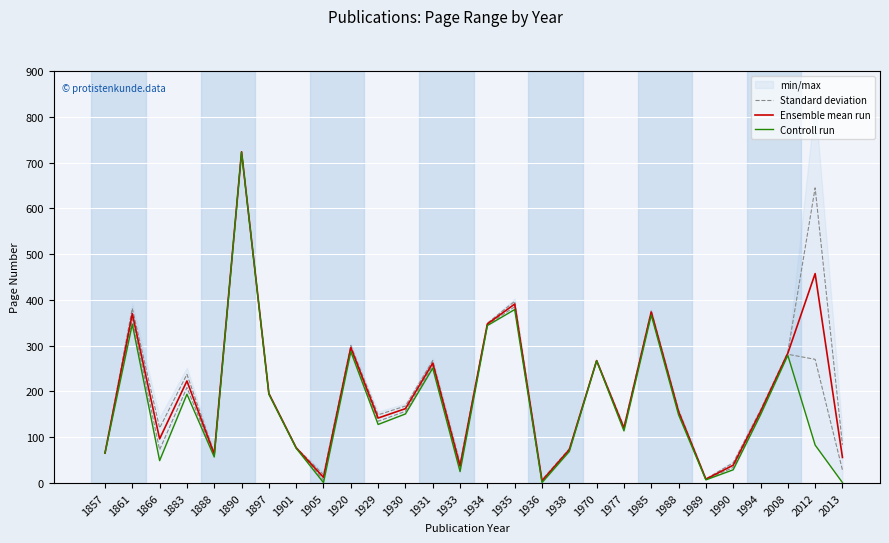

In Ensemble mean run, how many points are higher than both neighbors (excluding endpoints)?

9